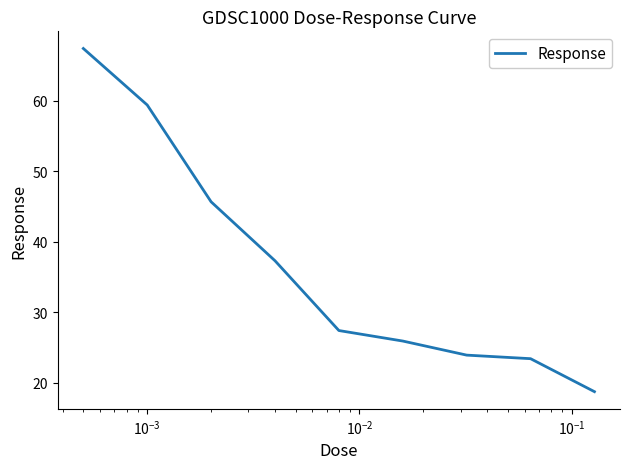

What is the maximum value shown in the chart?

67.5